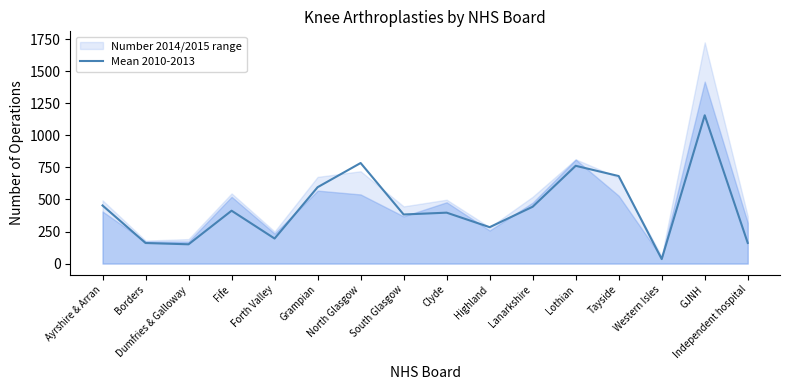

What position from the right is North Glasgow?

10